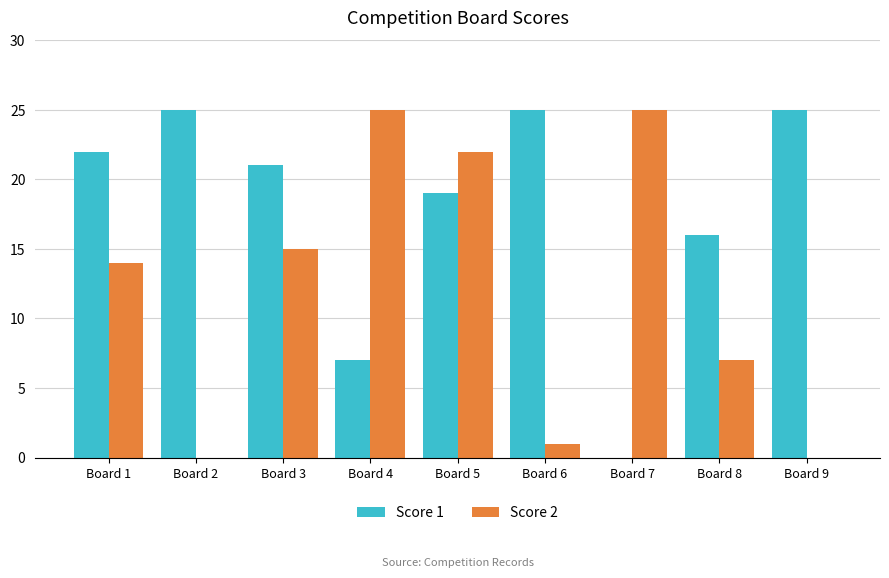

Which series has the largest total across all categories?

Score 1